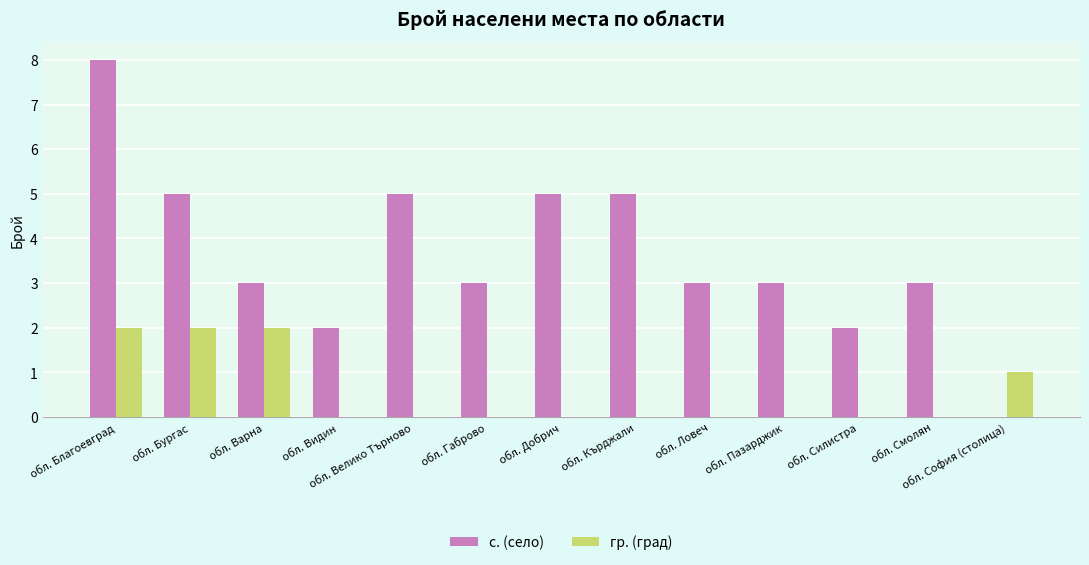

How many positive values does the с. (село) series have?

12